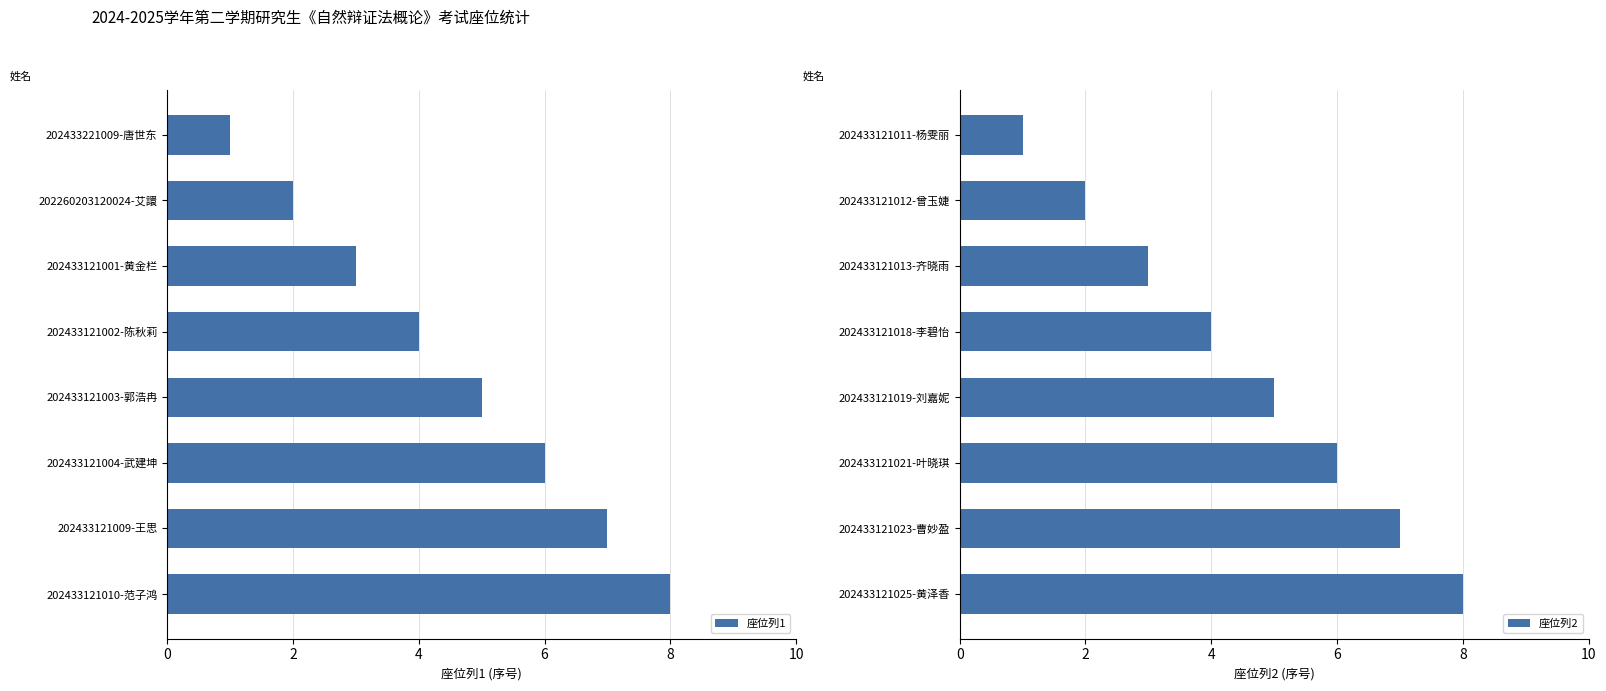

True or false: 座位列1 has a value of 1 at 202433221009-唐世东.

True